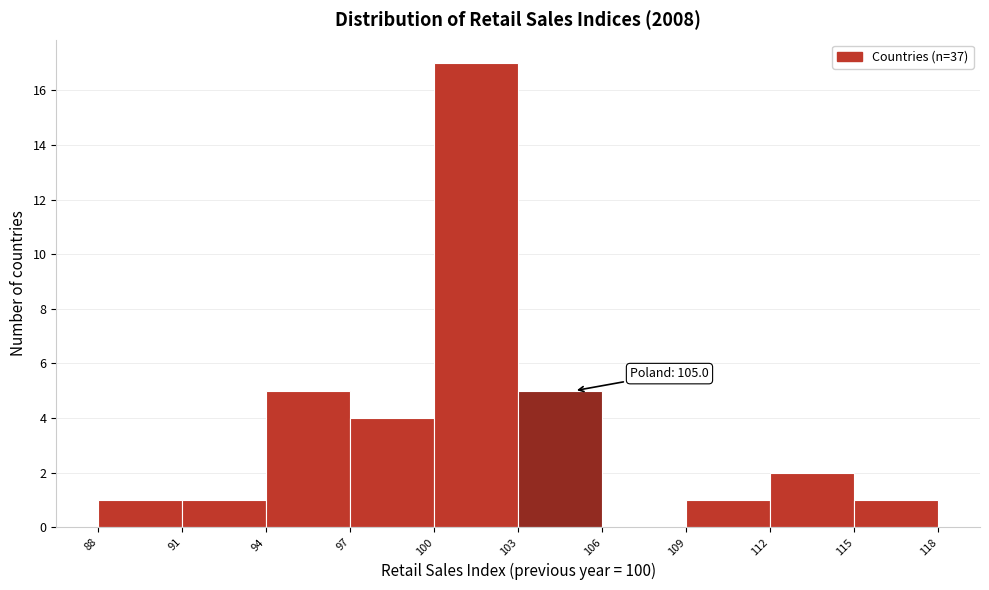

Over which range of the x-axis is the bar tallest?

100 to 103